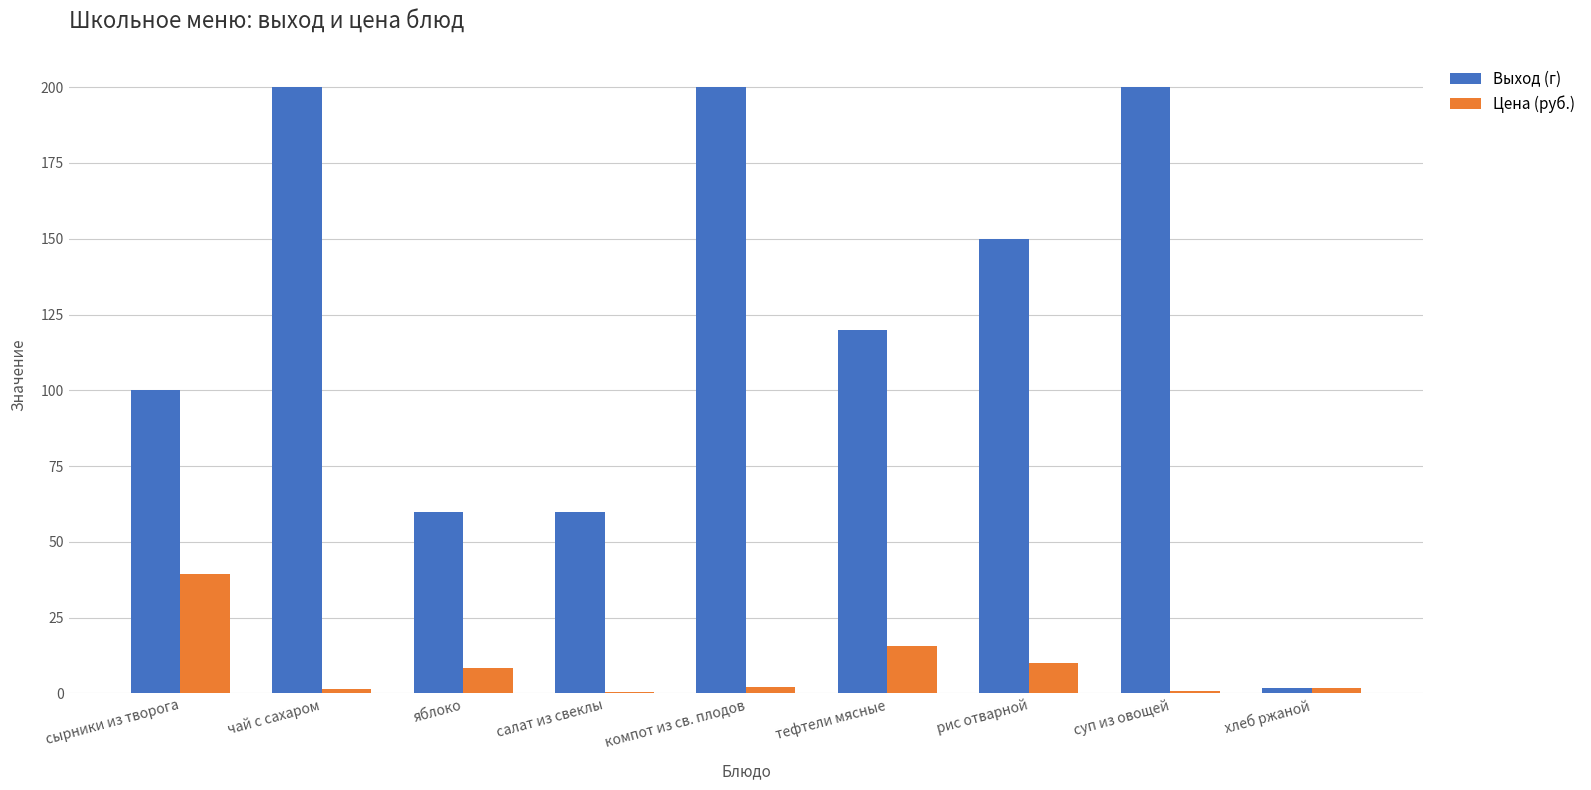

Which series has the largest total across all categories?

Выход (г)